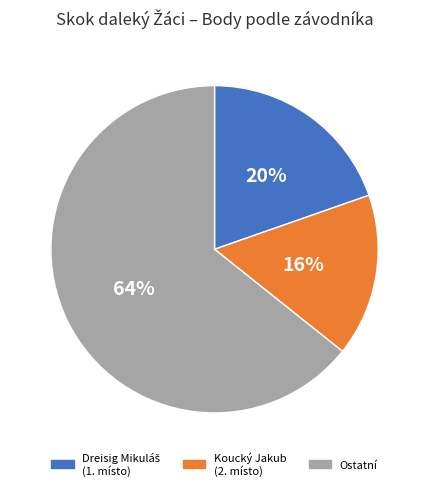

Is Ostatní the majority of the pie?

Yes